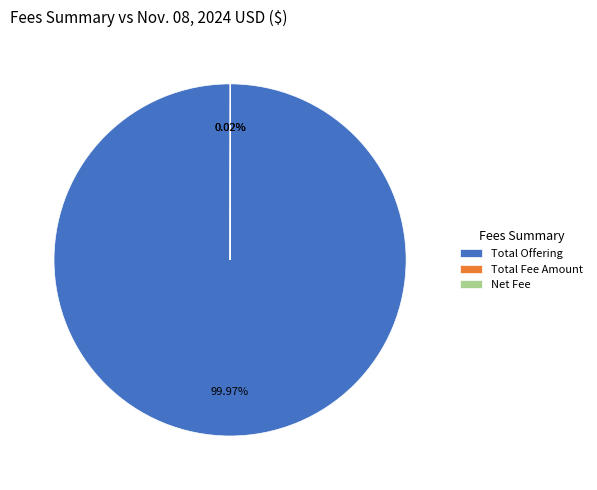

Which slice is the largest?

Total Offering